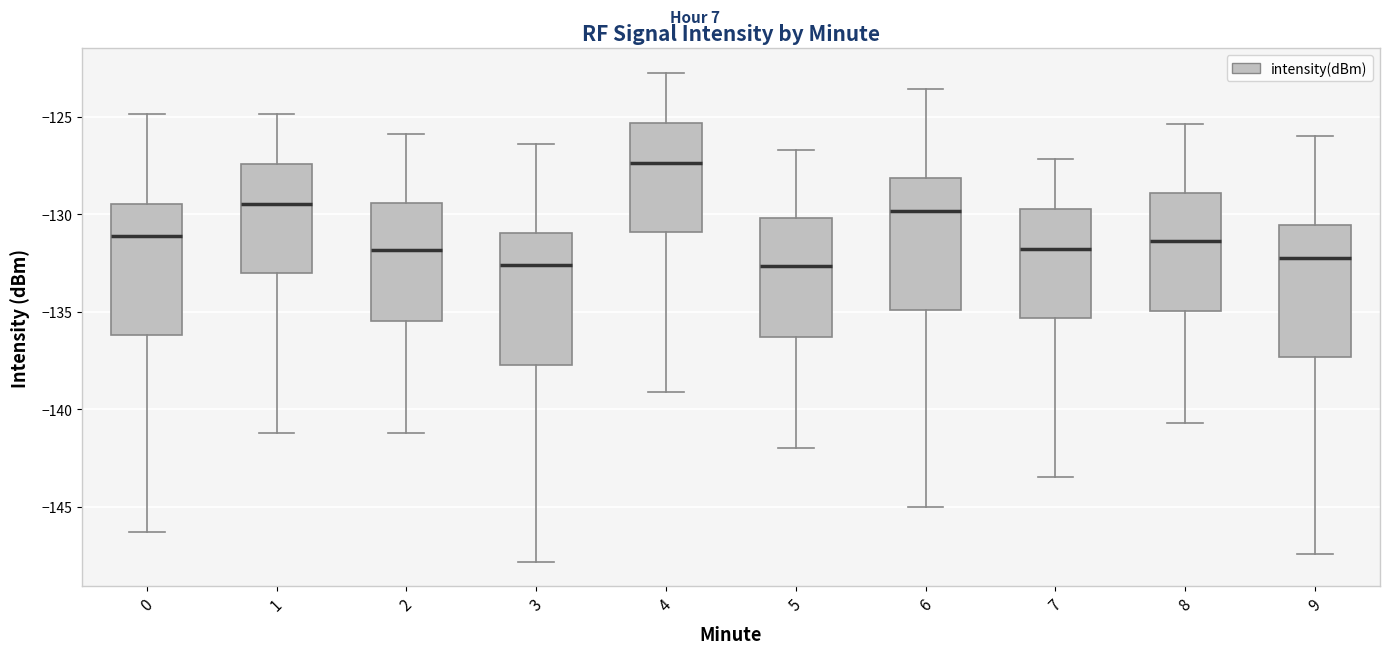

Reading left to right, transcribe this box plot: for each box, give where its median line is, the range the box spans, and where its two whiskers end, as read against the y-axis. The values are not printed on the chart, so give them approximately, as read against the axis.

0: median -131.0, box -136.0 to -129.5, whiskers -146.5 to -125.0
1: median -129.5, box -133.0 to -127.5, whiskers -141.0 to -125.0
2: median -132.0, box -135.5 to -129.5, whiskers -141.0 to -126.0
3: median -132.5, box -137.5 to -131.0, whiskers -148.0 to -126.5
4: median -127.5, box -131.0 to -125.5, whiskers -139.0 to -123.0
5: median -132.5, box -136.5 to -130.0, whiskers -142.0 to -126.5
6: median -130.0, box -135.0 to -128.0, whiskers -145.0 to -123.5
7: median -132.0, box -135.5 to -129.5, whiskers -143.5 to -127.0
8: median -131.5, box -135.0 to -129.0, whiskers -140.5 to -125.5
9: median -132.0, box -137.5 to -130.5, whiskers -147.5 to -126.0